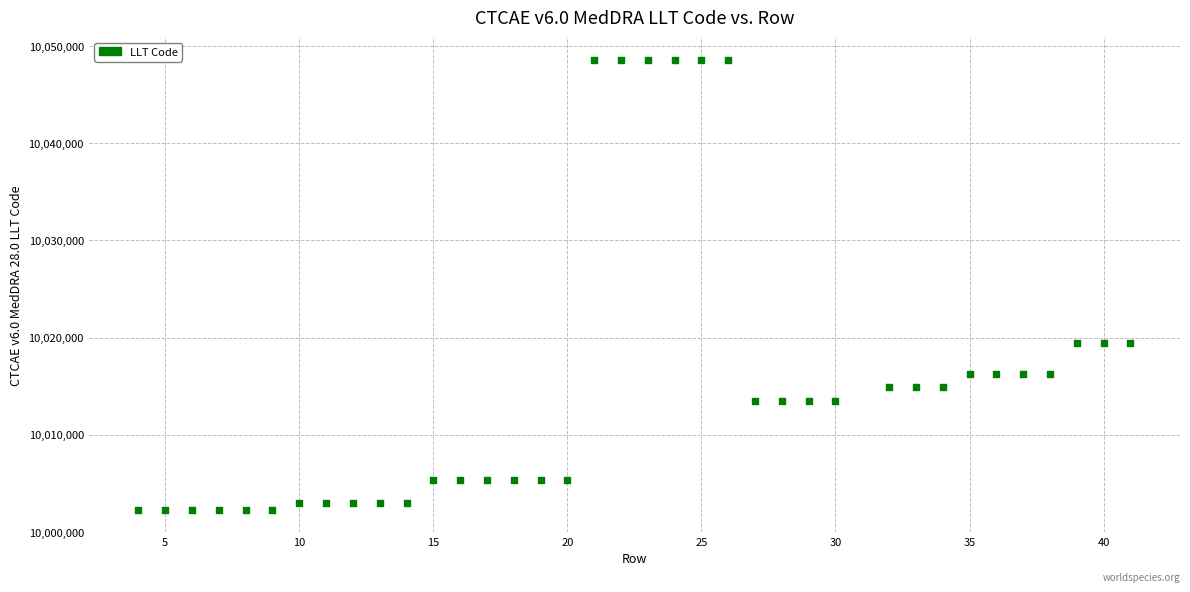

What is the range of Y values (max minus min)?

46308